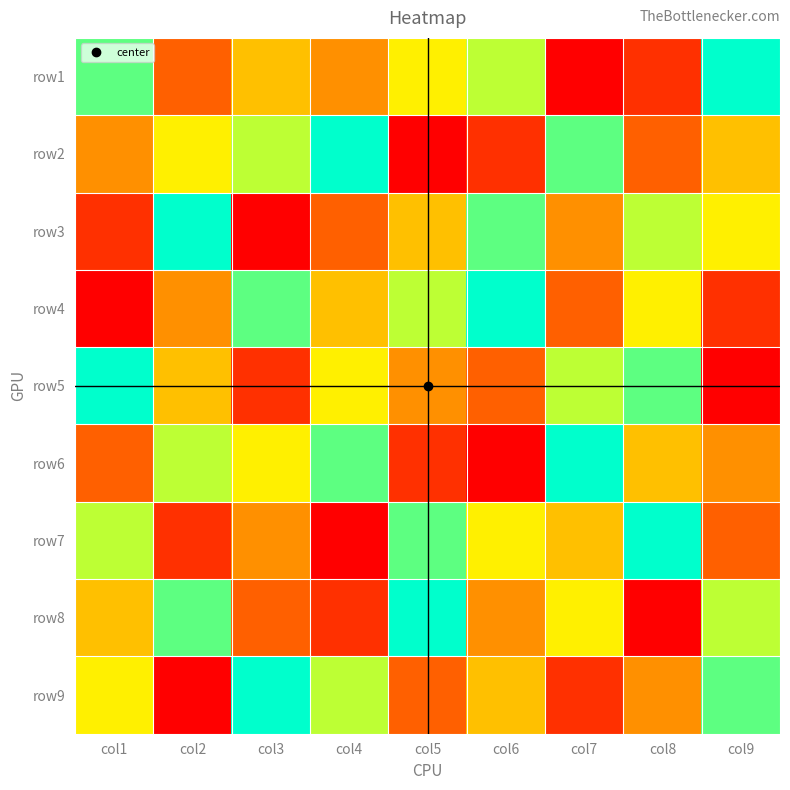

Reading right to left, list all the values displayed in this chart.

row1: col9=9	col8=2	col7=1	col6=7	col5=6	col4=4	col3=5	col2=3	col1=8
row2: col9=5	col8=3	col7=8	col6=2	col5=1	col4=9	col3=7	col2=6	col1=4
row3: col9=6	col8=7	col7=4	col6=8	col5=5	col4=3	col3=1	col2=9	col1=2
row4: col9=2	col8=6	col7=3	col6=9	col5=7	col4=5	col3=8	col2=4	col1=1
row5: col9=1	col8=8	col7=7	col6=3	col5=4	col4=6	col3=2	col2=5	col1=9
row6: col9=4	col8=5	col7=9	col6=1	col5=2	col4=8	col3=6	col2=7	col1=3
row7: col9=3	col8=9	col7=5	col6=6	col5=8	col4=1	col3=4	col2=2	col1=7
row8: col9=7	col8=1	col7=6	col6=4	col5=9	col4=2	col3=3	col2=8	col1=5
row9: col9=8	col8=4	col7=2	col6=5	col5=3	col4=7	col3=9	col2=1	col1=6